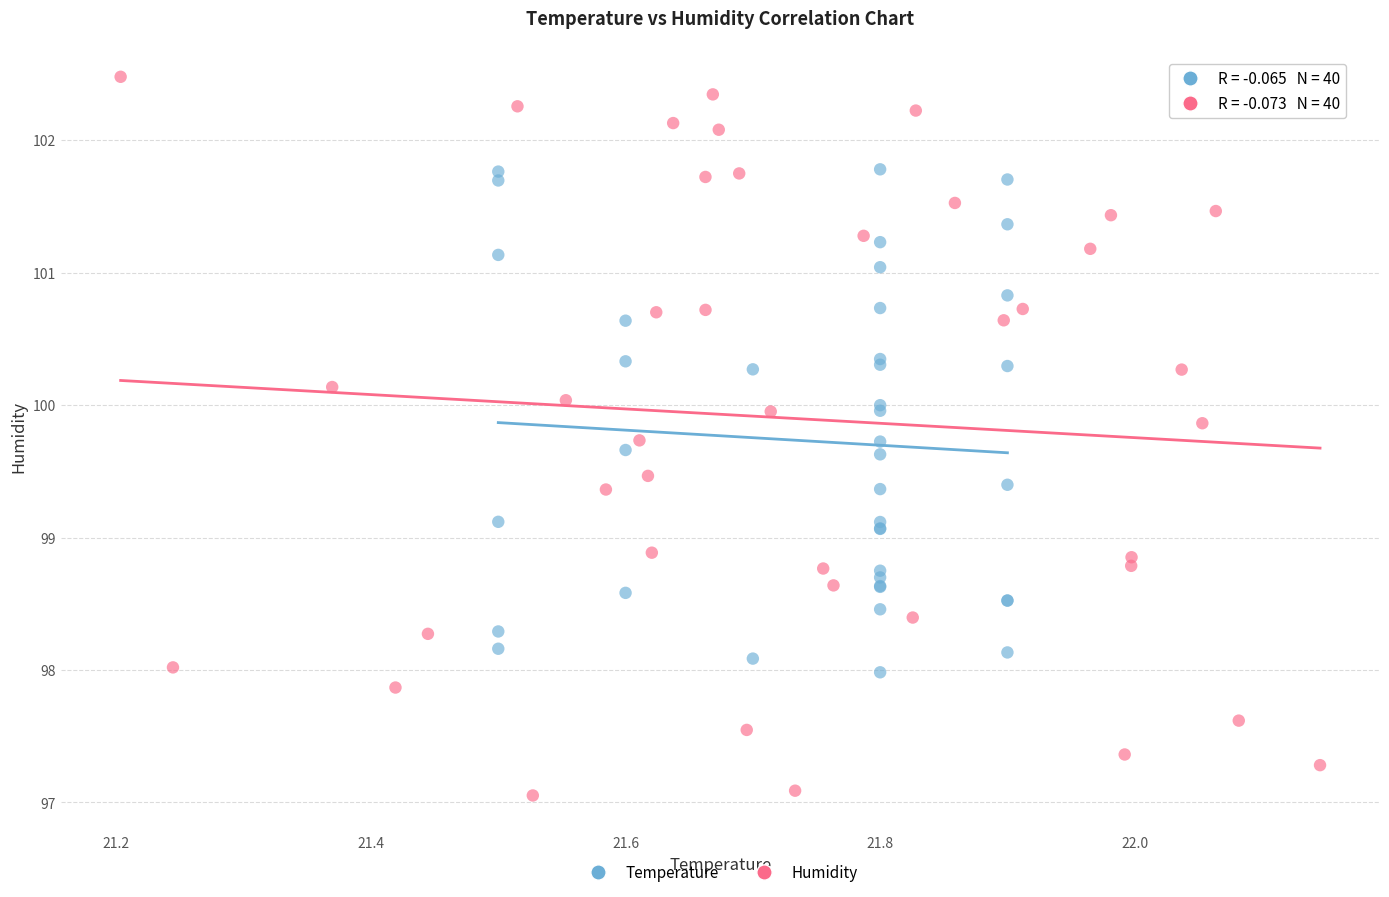

Which series has the widest spread of Y values?

Humidity